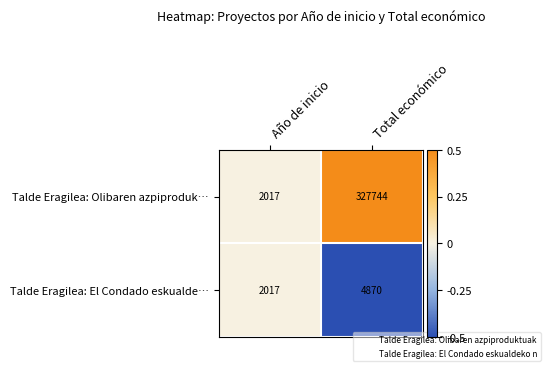

Count the number of data series in this chart.

2